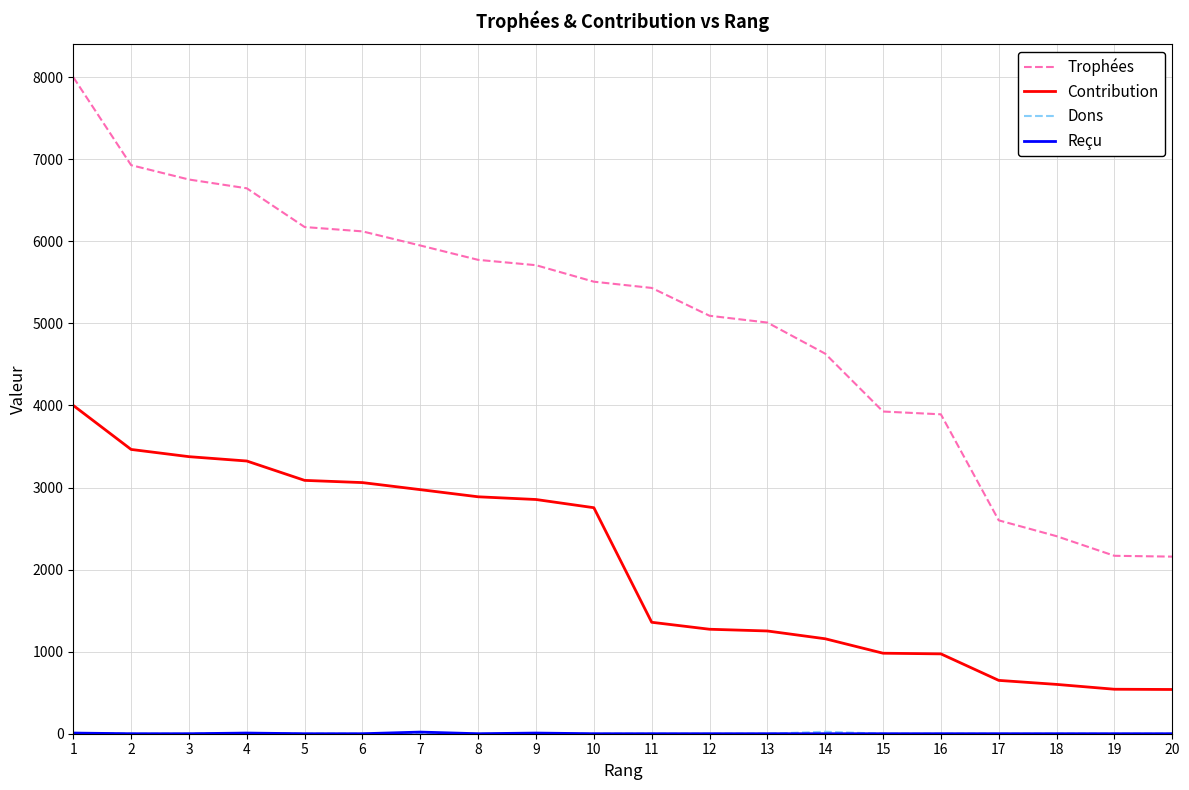

Which series has the widest spread of values?

Trophées